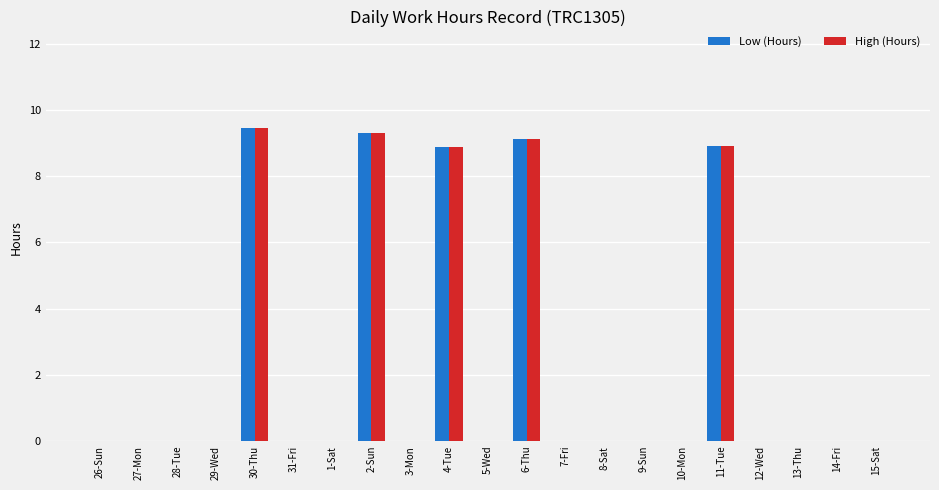

The High (Hours) series shows 8.9 at 4-Tue. True or false?

True